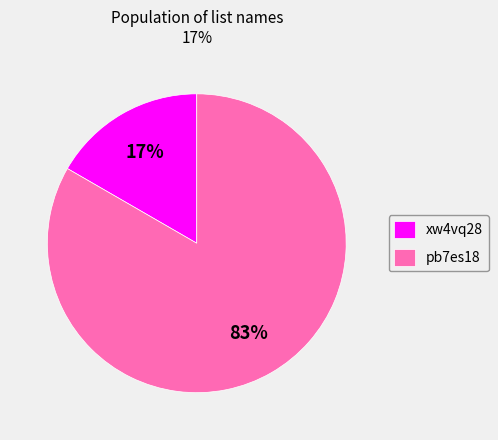

Which slice represents more than half of the pie?

pb7es18